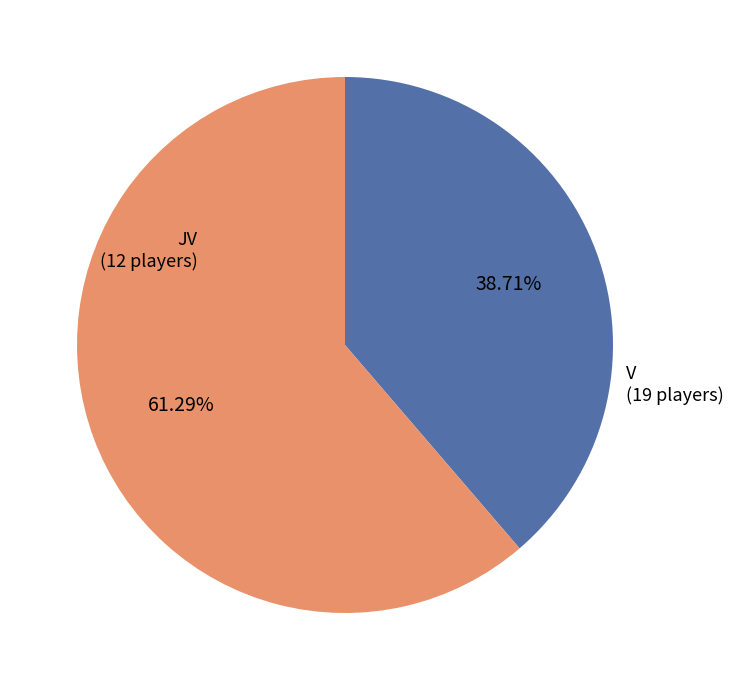

Does any single category account for the majority?

Yes